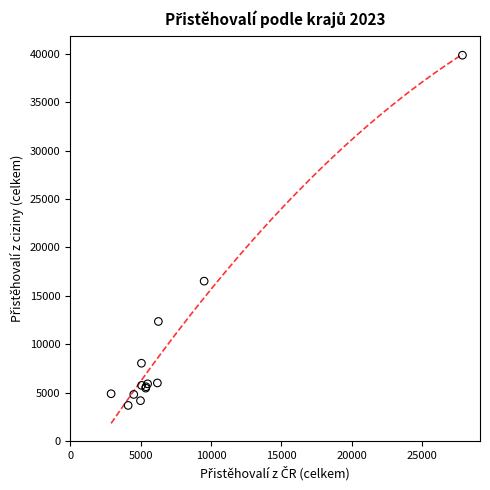

What Y value in the scatter plot is closest to 21768?

16519